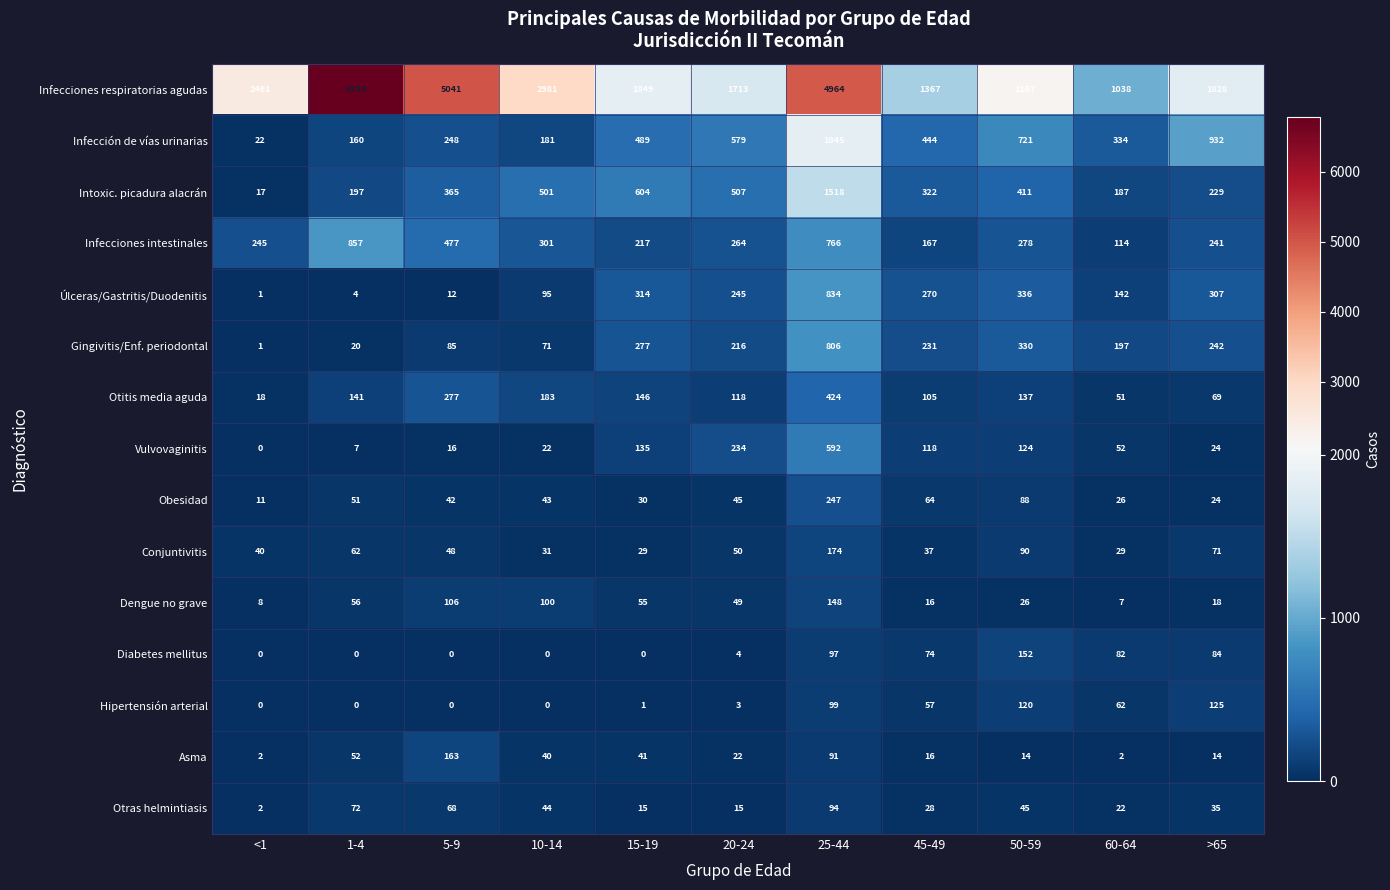

What is the difference between the highest and lowest values at 25-44?

4873